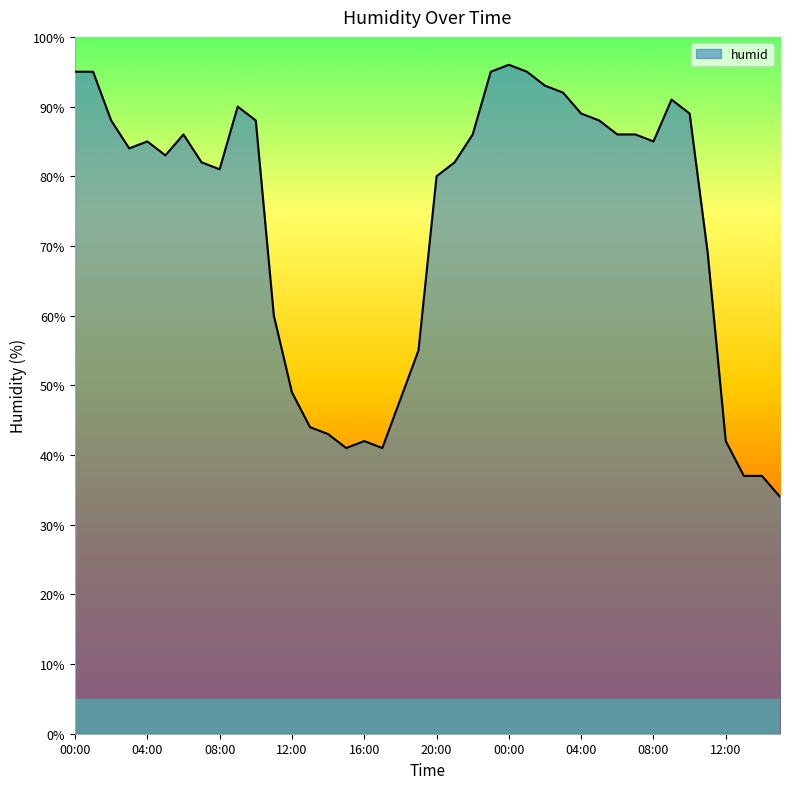

How many lines are shown in the chart?

1